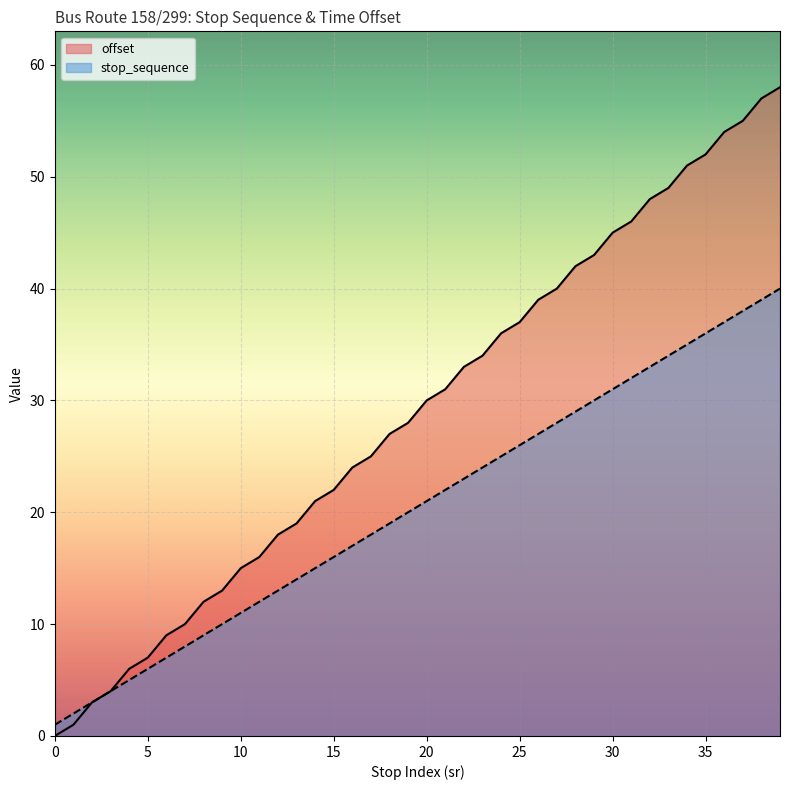

Does the chart display data point markers on the line(s)?

No